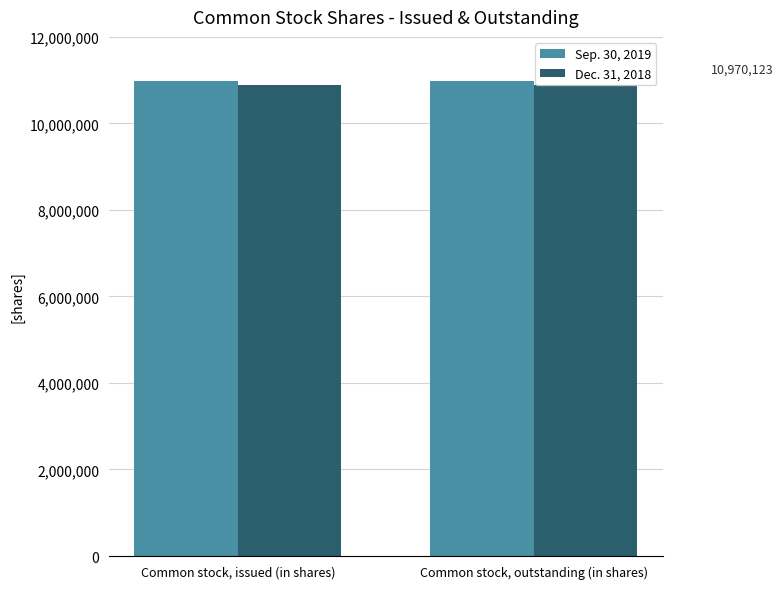

What are all the series names shown in the legend?

Sep. 30, 2019, Dec. 31, 2018